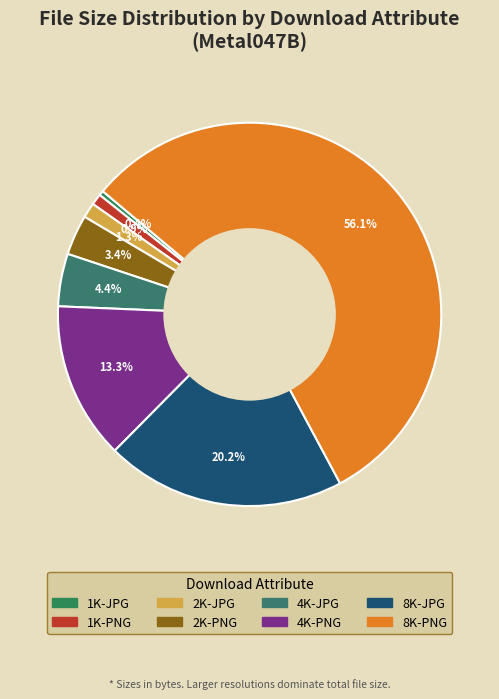

Count the number of slices in the pie.

8